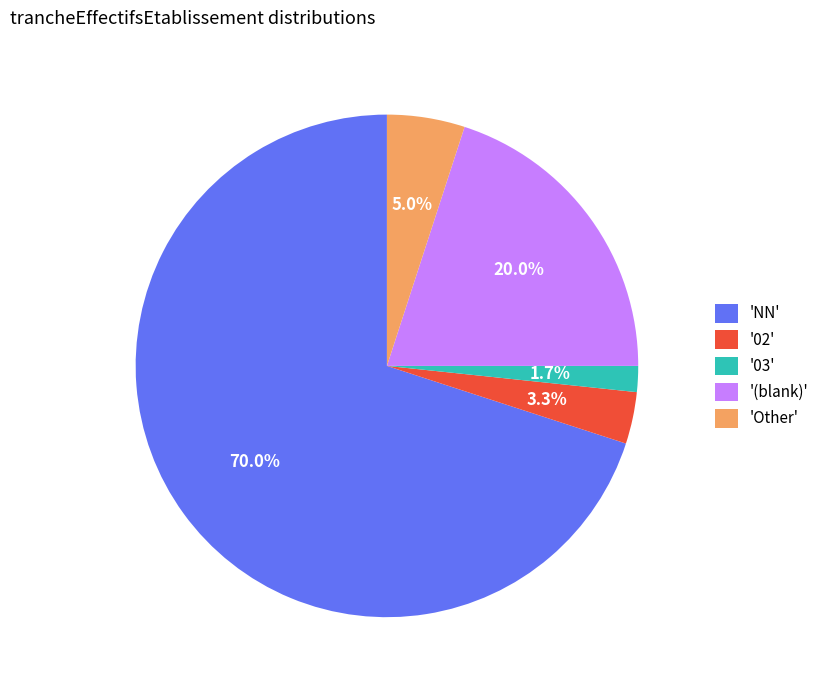

What is the largest slice in the pie chart?

'NN'